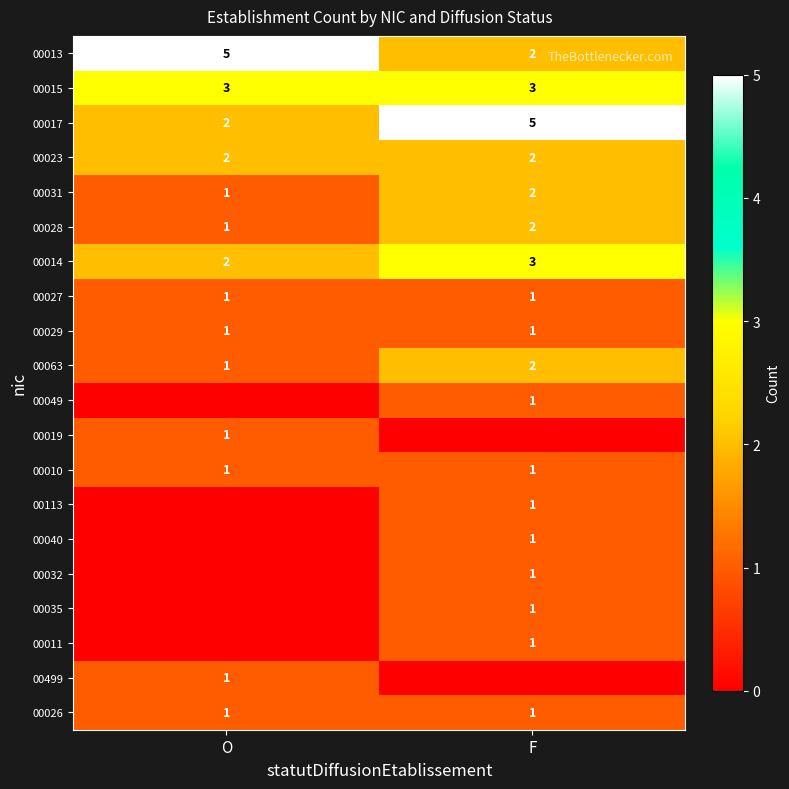

What value does the 00029 series have at O?

1